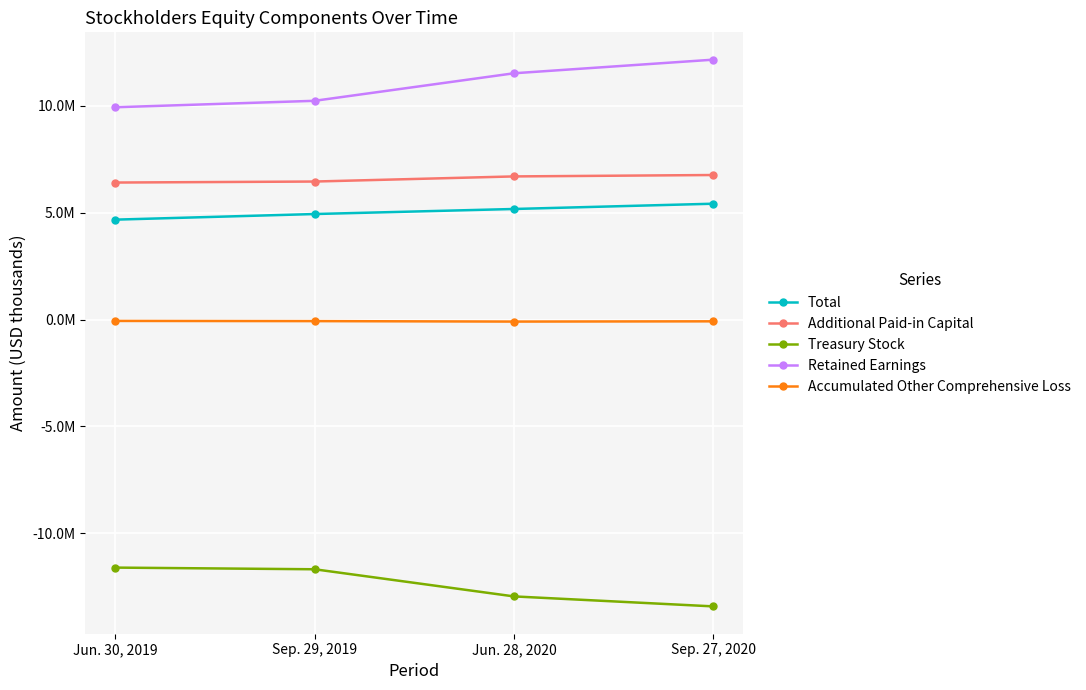

What is the spread (max minus min) of values at Jun. 30, 2019?

21533492